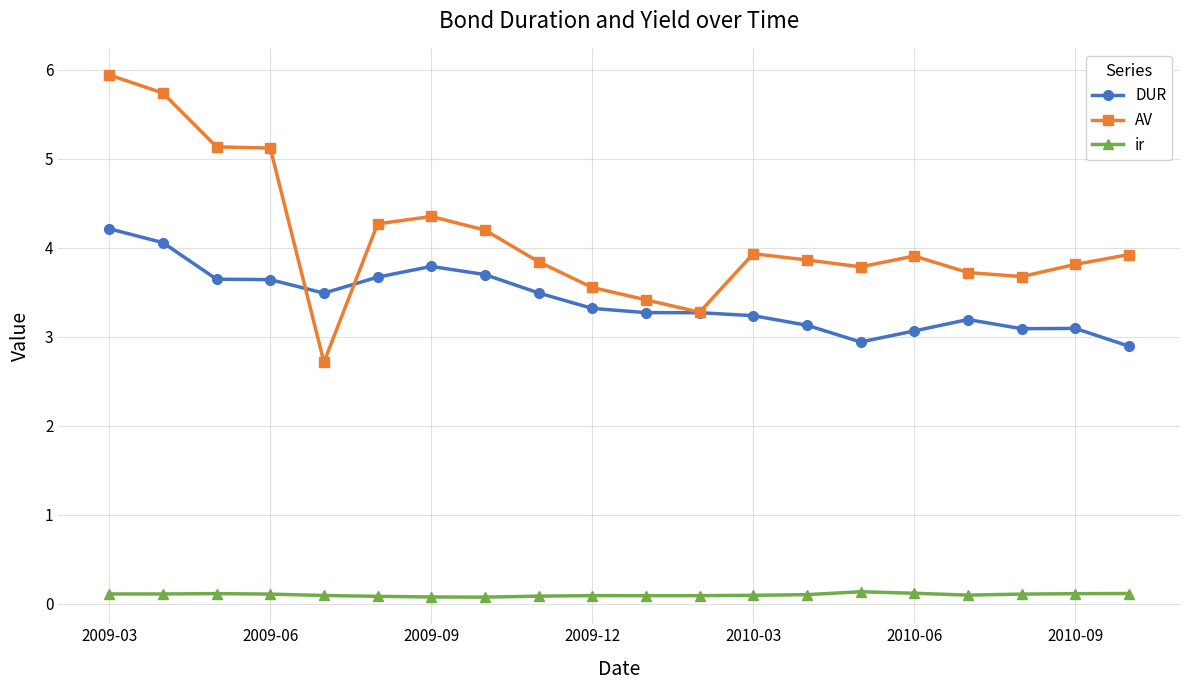

True or false: DUR has more than 2 points higher than both neighbors.

True